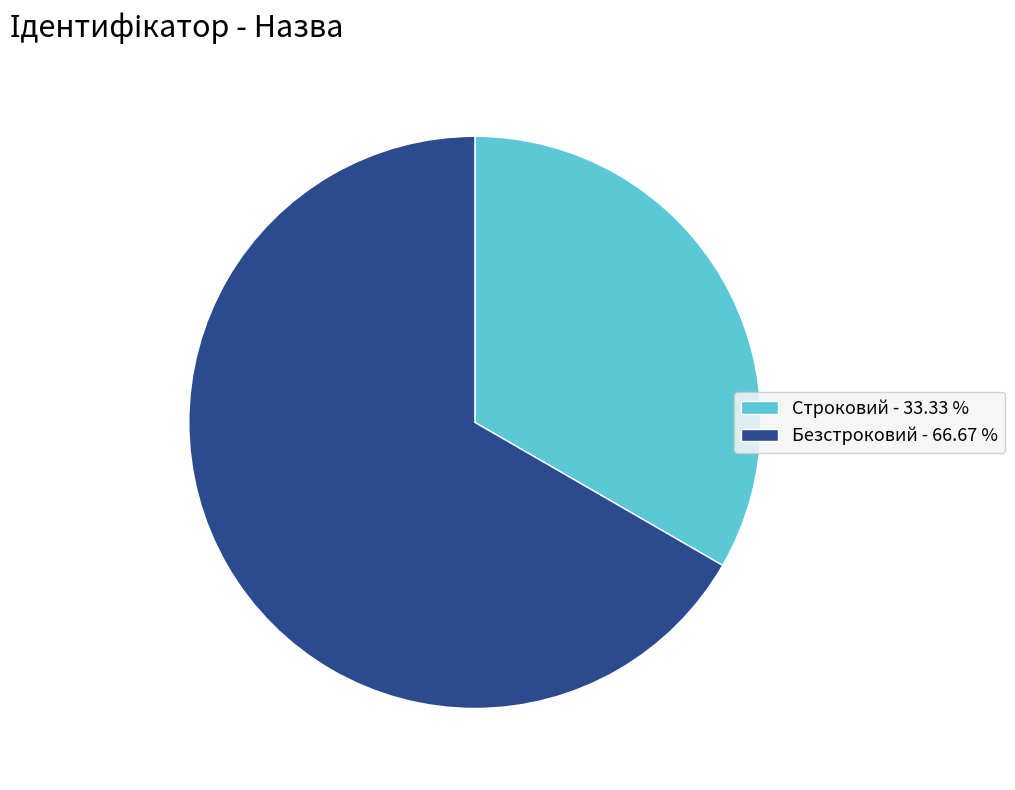

Does Безстроковий represent more than half of the total?

Yes